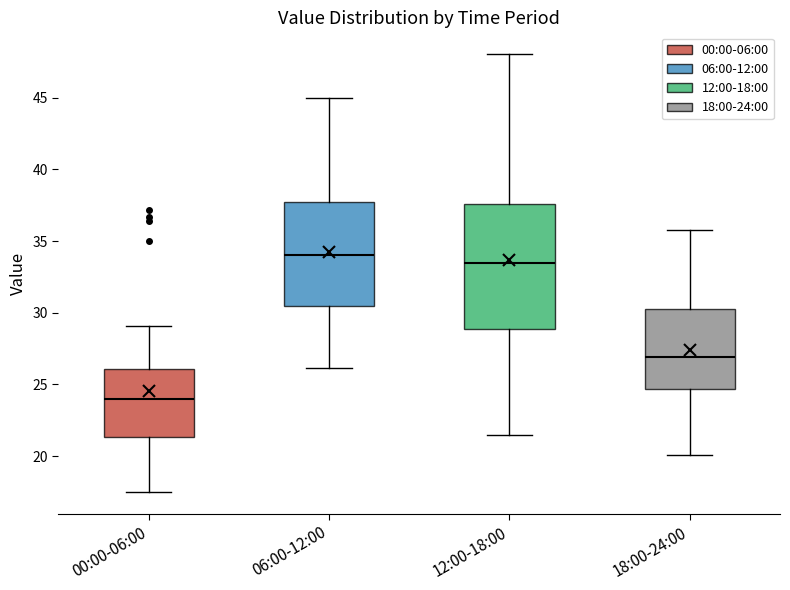

Reading left to right, read every box against the y-axis: the position of its median line, the range the box covers, and the ends of its whiskers. The values are not printed on the chart, so give them approximately, as read against the axis.

00:00-06:00: median 24.0, box 21.5 to 26.0, whiskers 17.5 to 29.0
06:00-12:00: median 34.0, box 30.5 to 37.5, whiskers 26.0 to 45.0
12:00-18:00: median 33.5, box 29.0 to 37.5, whiskers 21.5 to 48.0
18:00-24:00: median 27.0, box 24.5 to 30.5, whiskers 20.0 to 36.0